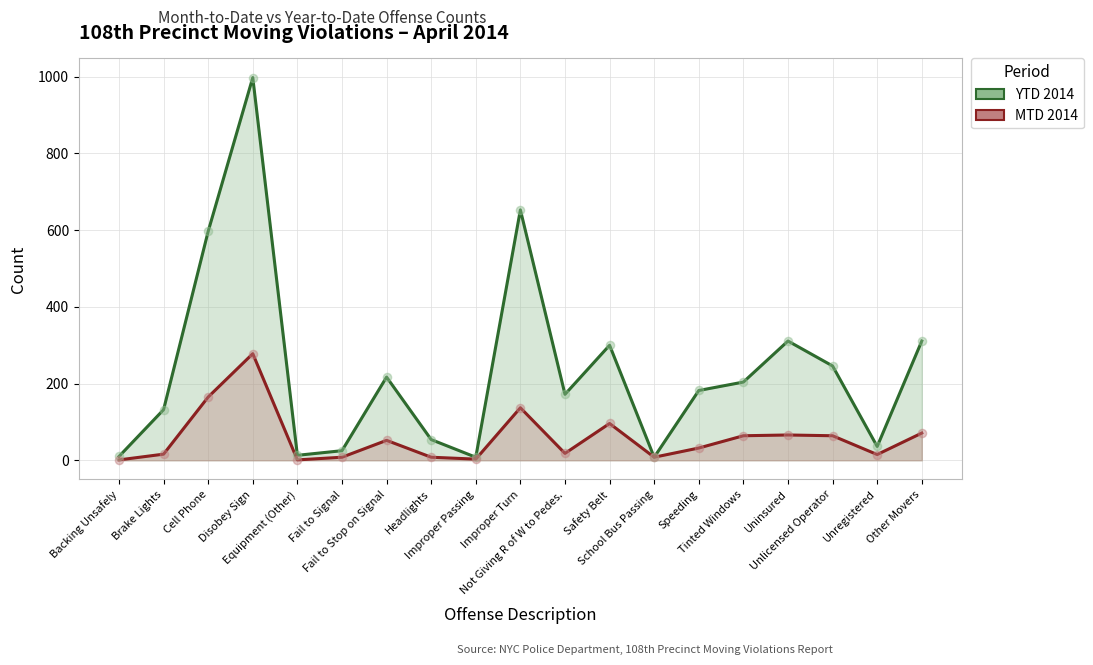

At how many categories does at least one series exceed 116?

12